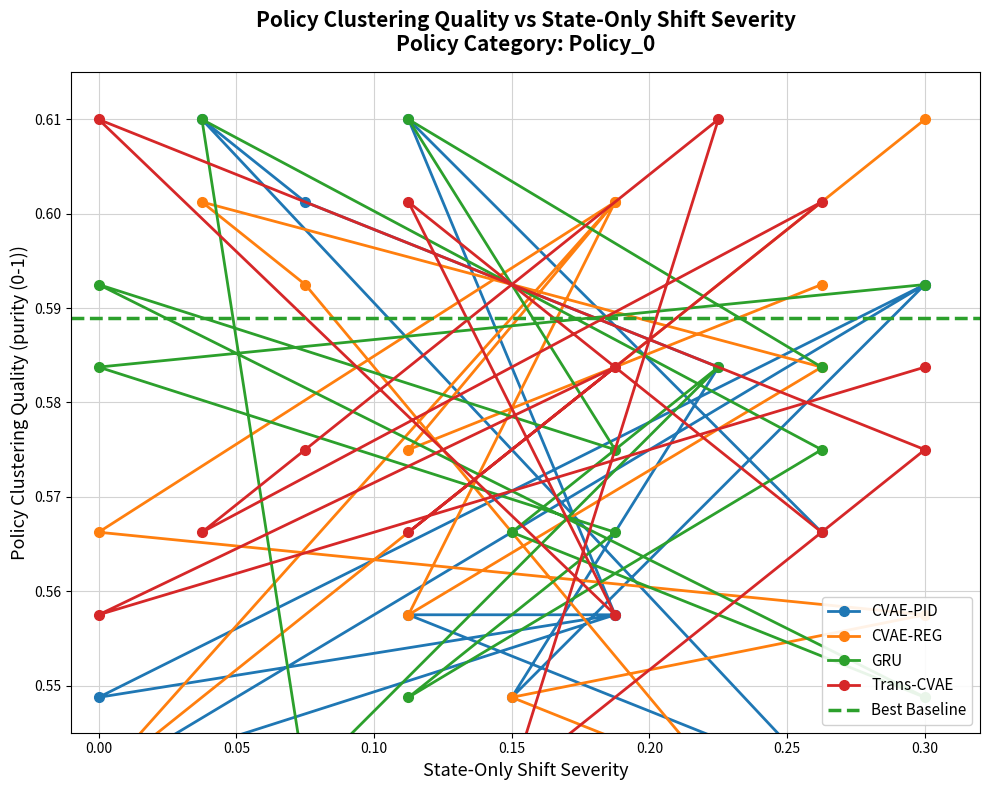

What is the maximum value shown in the chart?

0.6